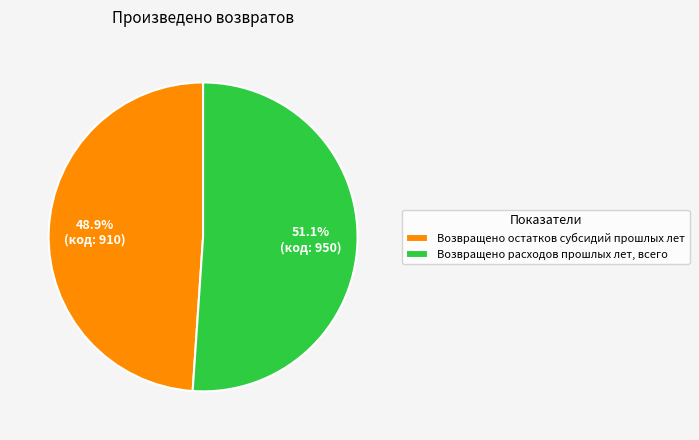

What percentage is the Возвращено расходов прошлых лет, всего slice, to the nearest percent?

51%